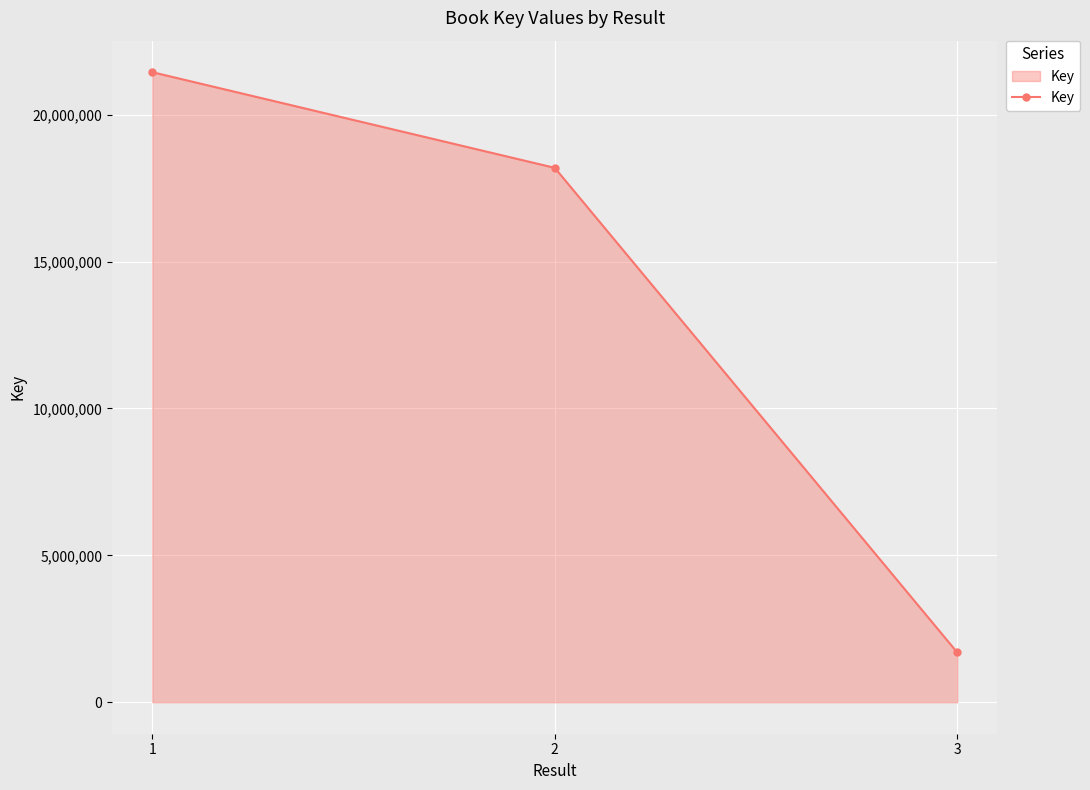

The chart shows a value of 6774037 at 1. True or false?

False